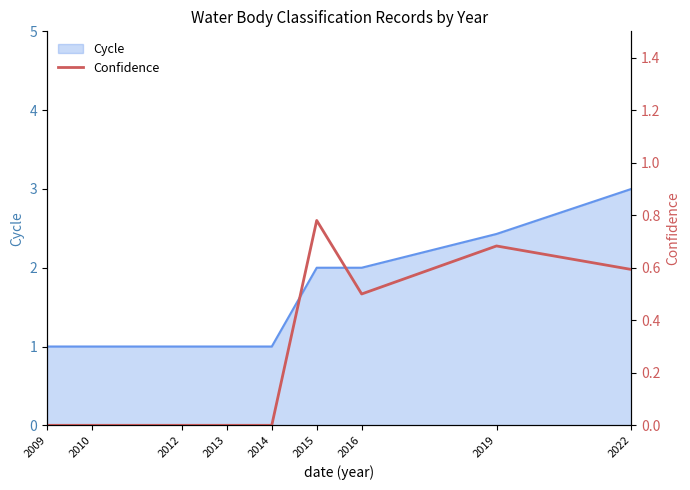

What is the minimum value for Cycle?

1.0